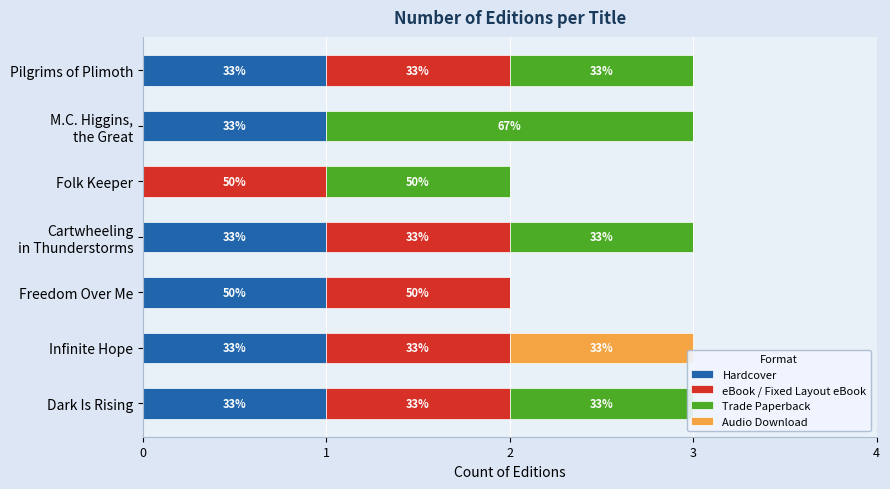

What is the average value of the Hardcover series?

1